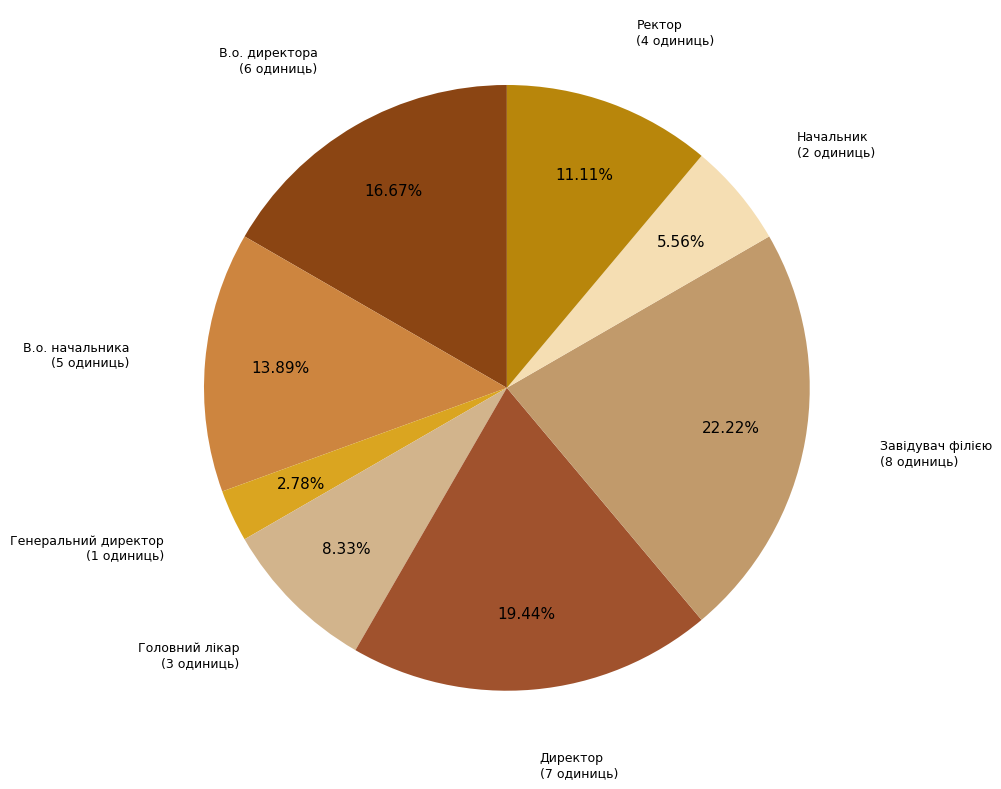

Count the number of slices in the pie.

8